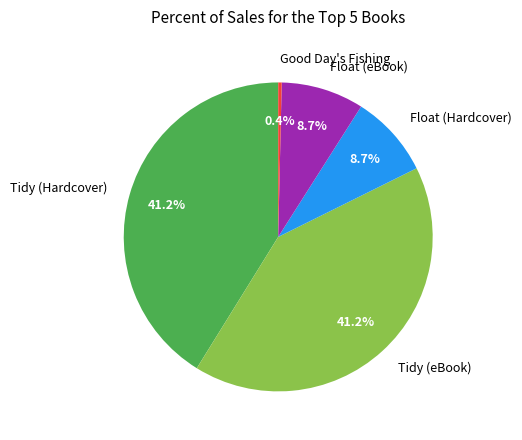

To the nearest percent, what percentage of the pie is Tidy (Hardcover)?

41%